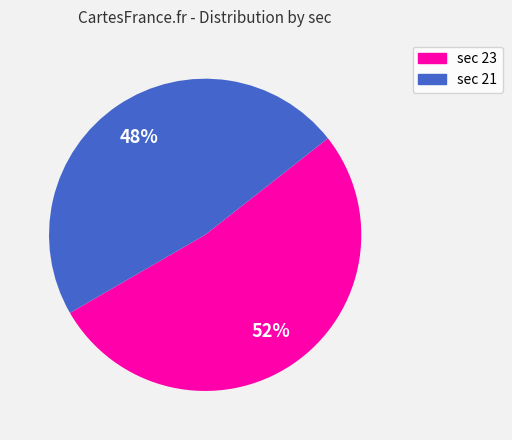

Is there a majority slice in this chart?

Yes